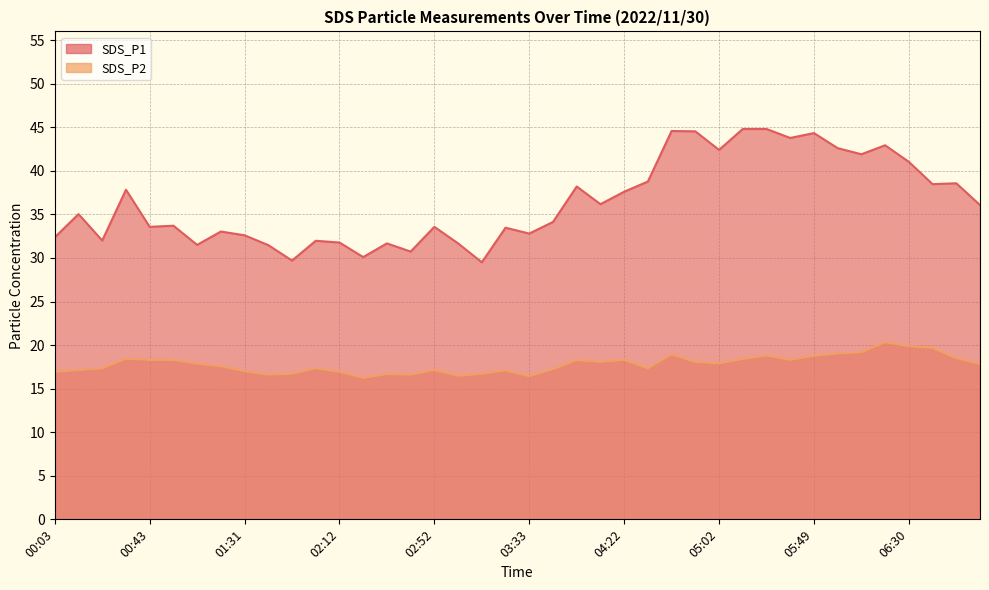

What position from the right is 05:29?

10